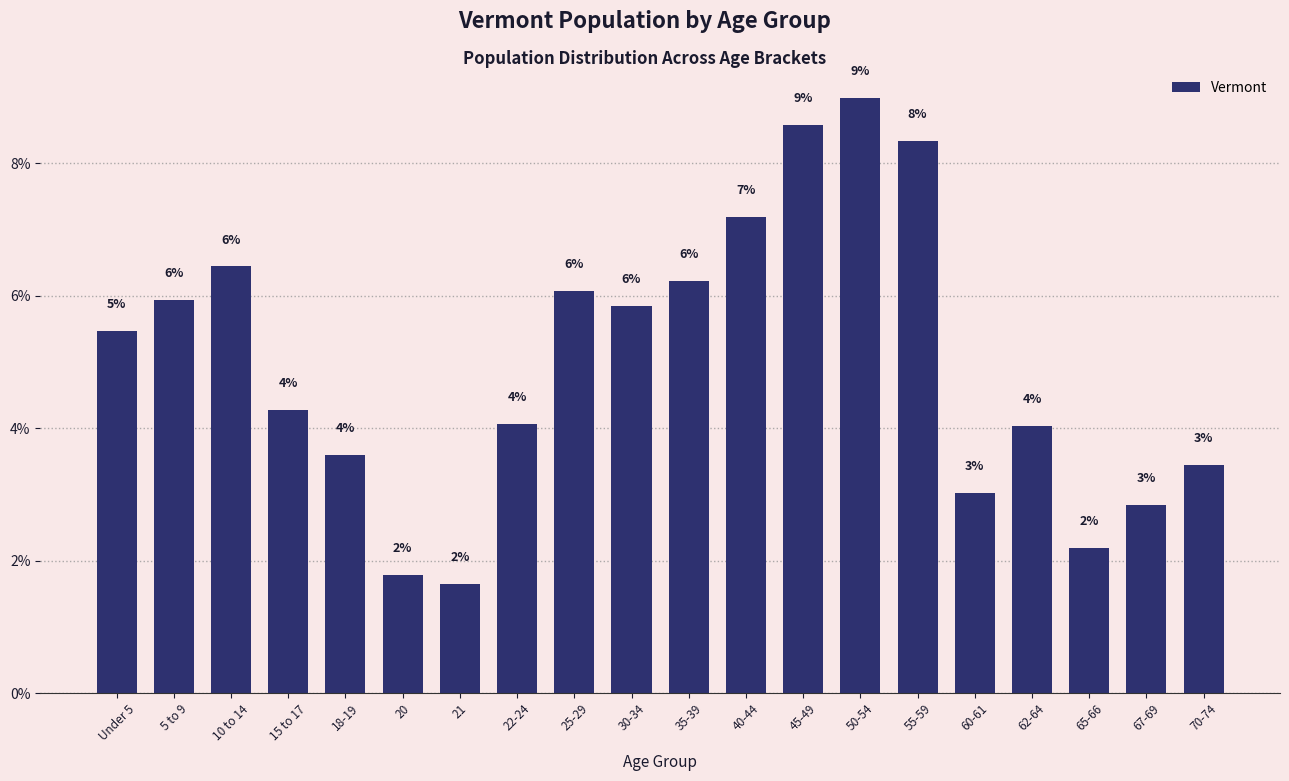

Reading left to right, what are all the values shown in this chart?

Under 5=5.5	5 to 9=5.9	10 to 14=6.4	15 to 17=4.3	18-19=3.6	20=1.8	21=1.7	22-24=4.1	25-29=6.1	30-34=5.9	35-39=6.2	40-44=7.2	45-49=8.6	50-54=9.0	55-59=8.3	60-61=3.0	62-64=4.0	65-66=2.2	67-69=2.8	70-74=3.4